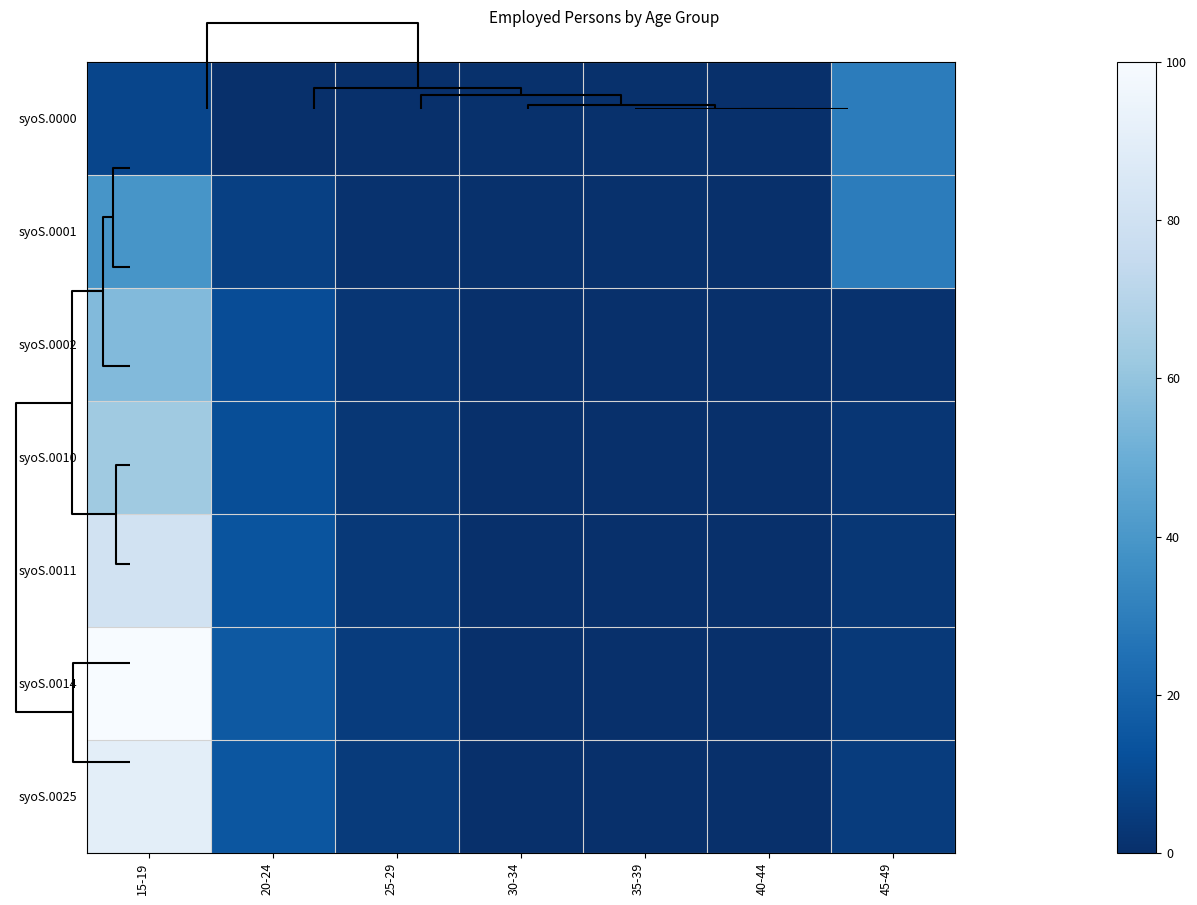

Between 20-24 and 30-34, which series saw the biggest shift?

syoS.0014